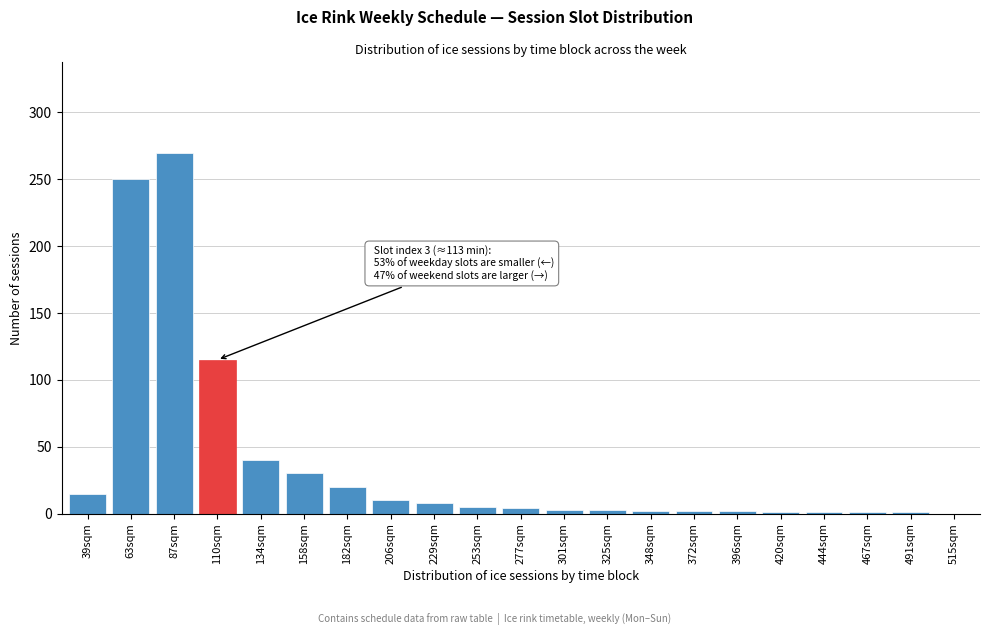

At which label is the value closest to 135?

110sqm